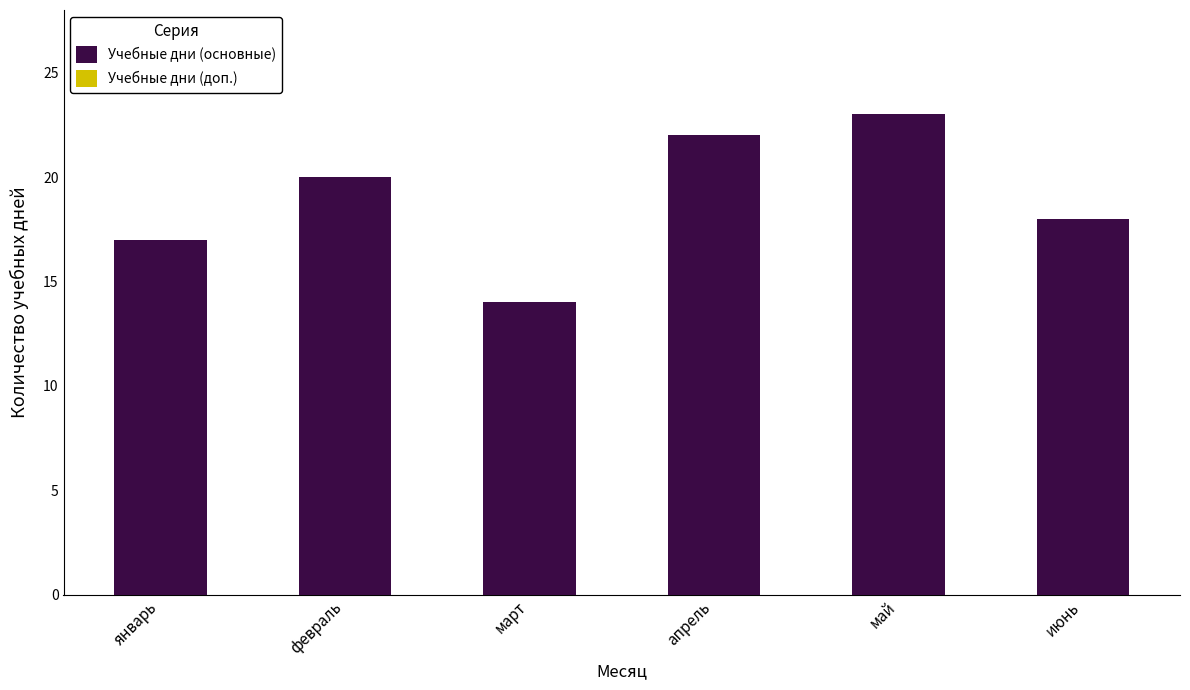

Between июнь and апрель, which is larger?

апрель